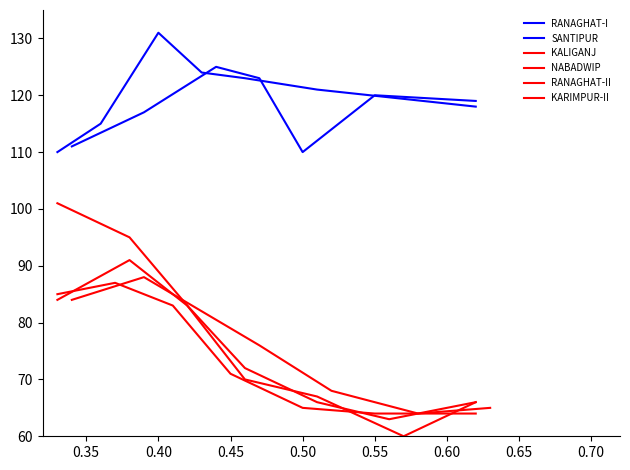

True or false: NABADWIP has a value of 39 at 0.30.

False